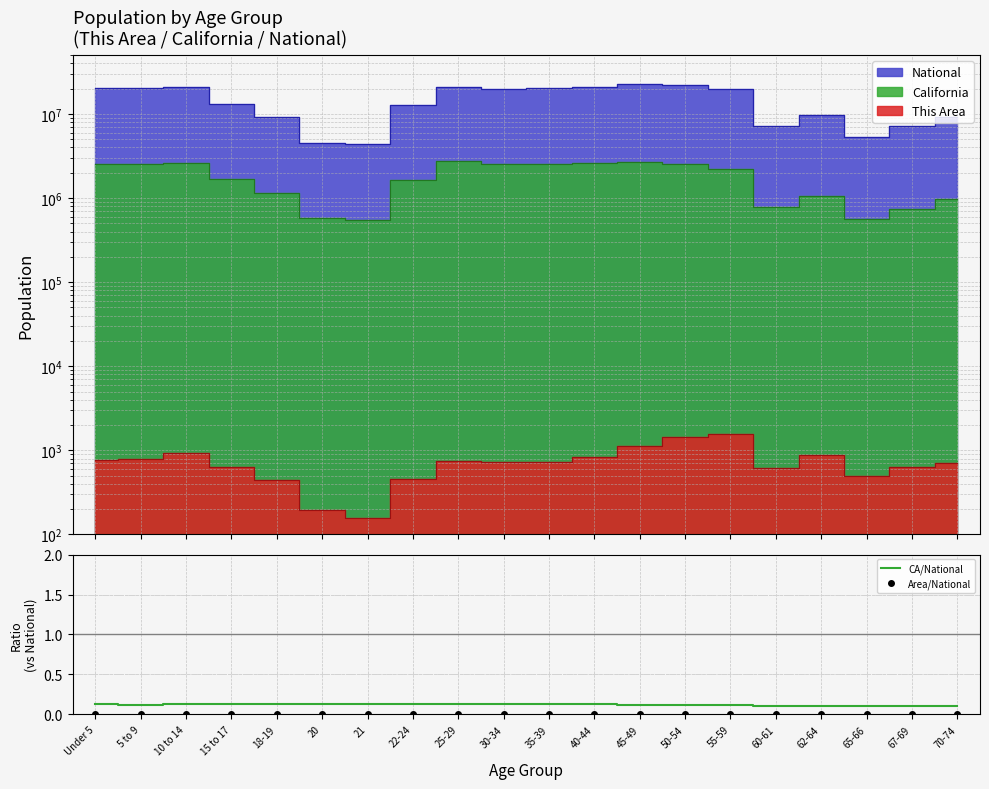

Reading left to right, transcribe all the data shown in this chart.

CA/National: Under 5=0.1	5 to 9=0.1	10 to 14=0.1	15 to 17=0.1	18-19=0.1	20=0.1	21=0.1	22-24=0.1	25-29=0.1	30-34=0.1	35-39=0.1	40-44=0.1	45-49=0.1	50-54=0.1	55-59=0.1	60-61=0.1	62-64=0.1	65-66=0.1	67-69=0.1	70-74=0.1
Area/National: Under 5=0.0	5 to 9=0.0	10 to 14=0.0	15 to 17=0.0	18-19=0.0	20=0.0	21=0.0	22-24=0.0	25-29=0.0	30-34=0.0	35-39=0.0	40-44=0.0	45-49=0.0	50-54=0.0	55-59=0.0	60-61=0.0	62-64=0.0	65-66=0.0	67-69=0.0	70-74=0.0